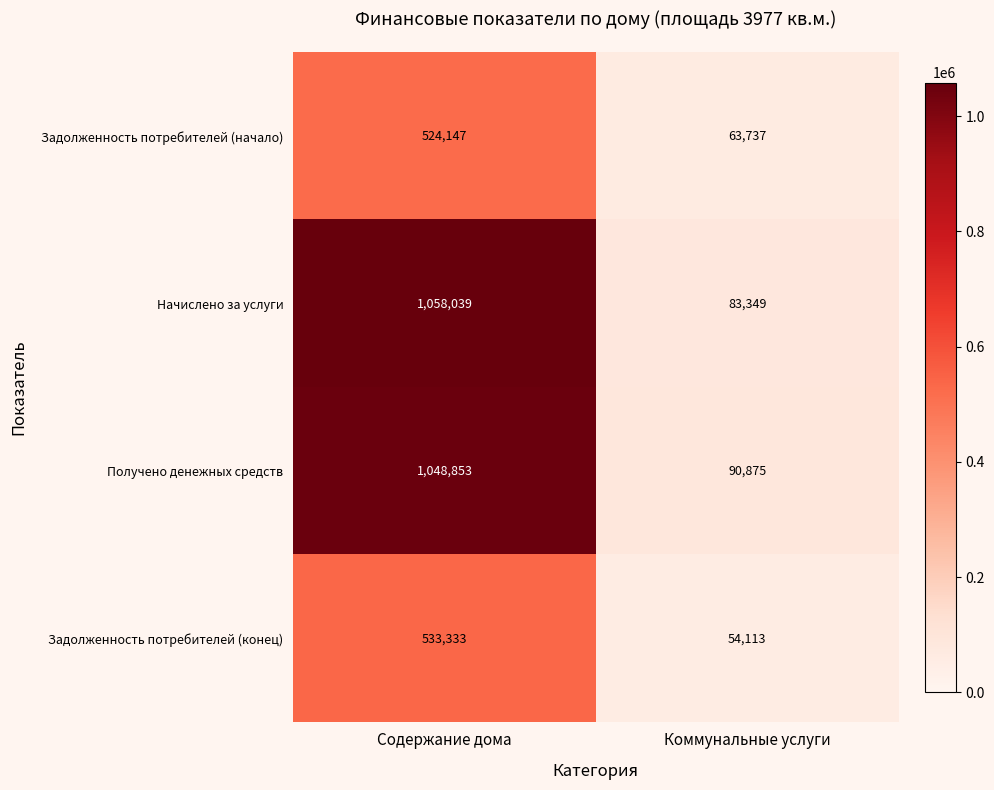

Rank the categories by Задолженность потребителей (конец) value from lowest to highest.

Коммунальные услуги, Содержание дома